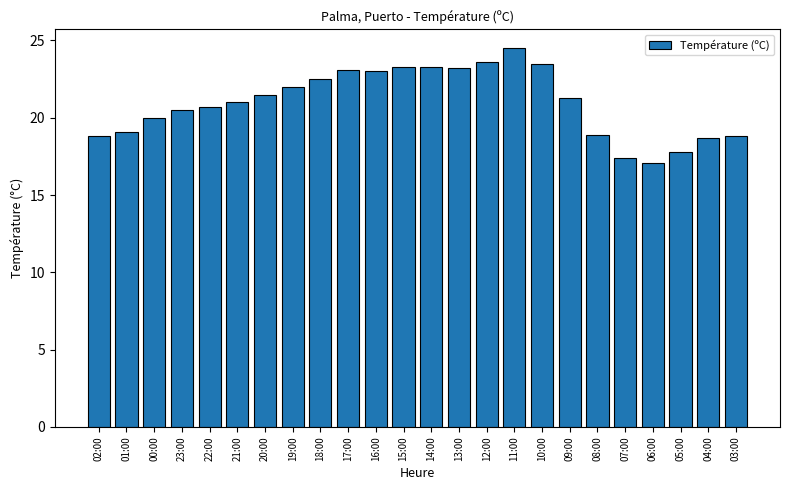

What is the difference between the maximum and minimum values?

7.4